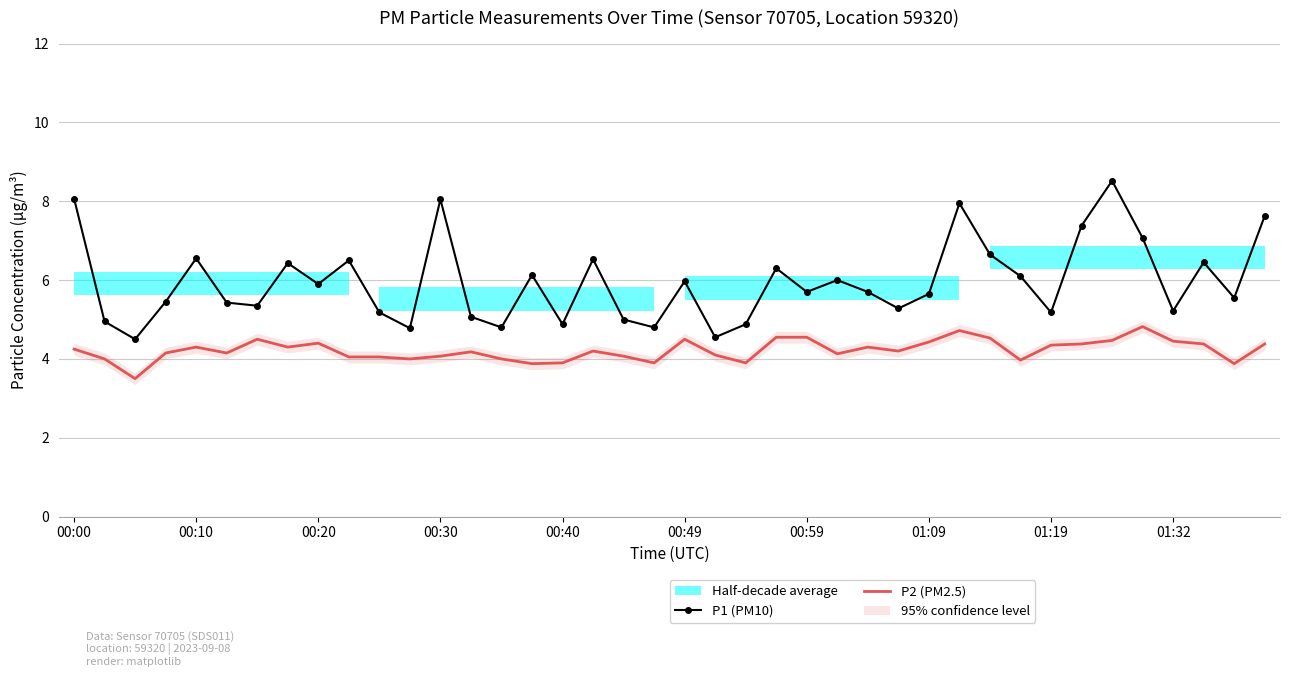

Which series has the largest range (max minus min)?

P1 (PM10)